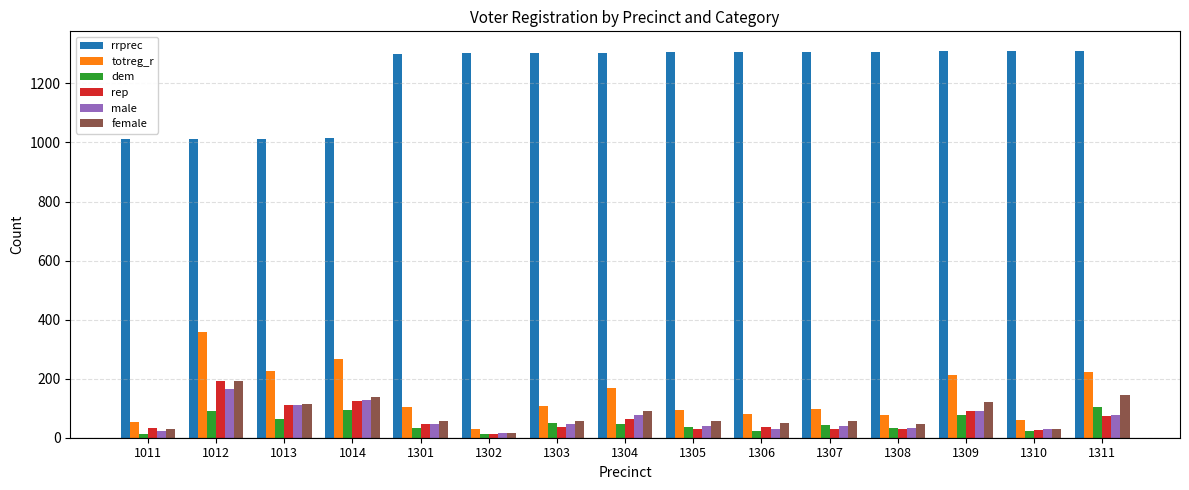

How many bars are there in total?

90